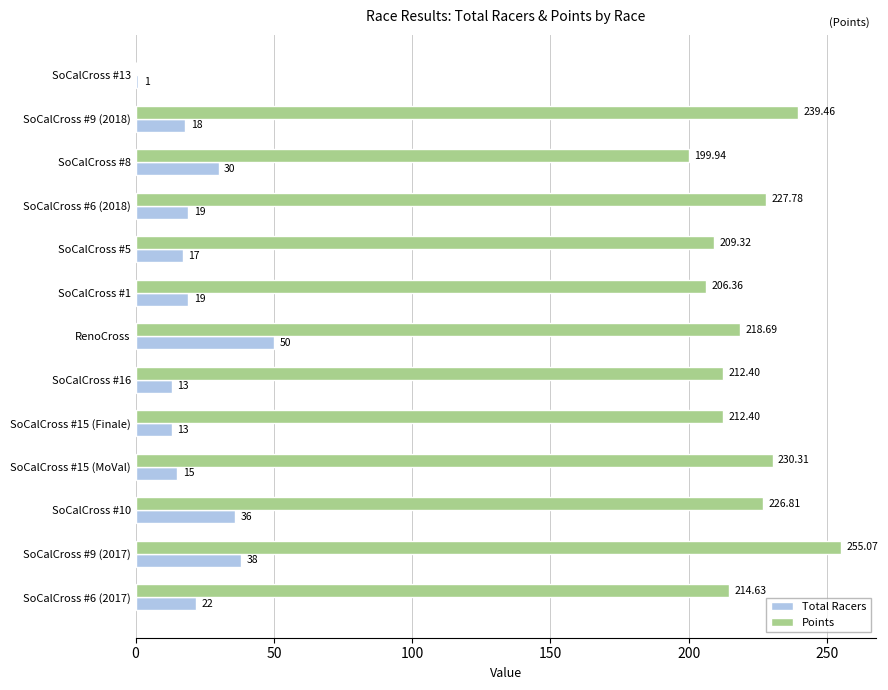

Which series changed the most between SoCalCross #9 (2018) and SoCalCross #1?

Points